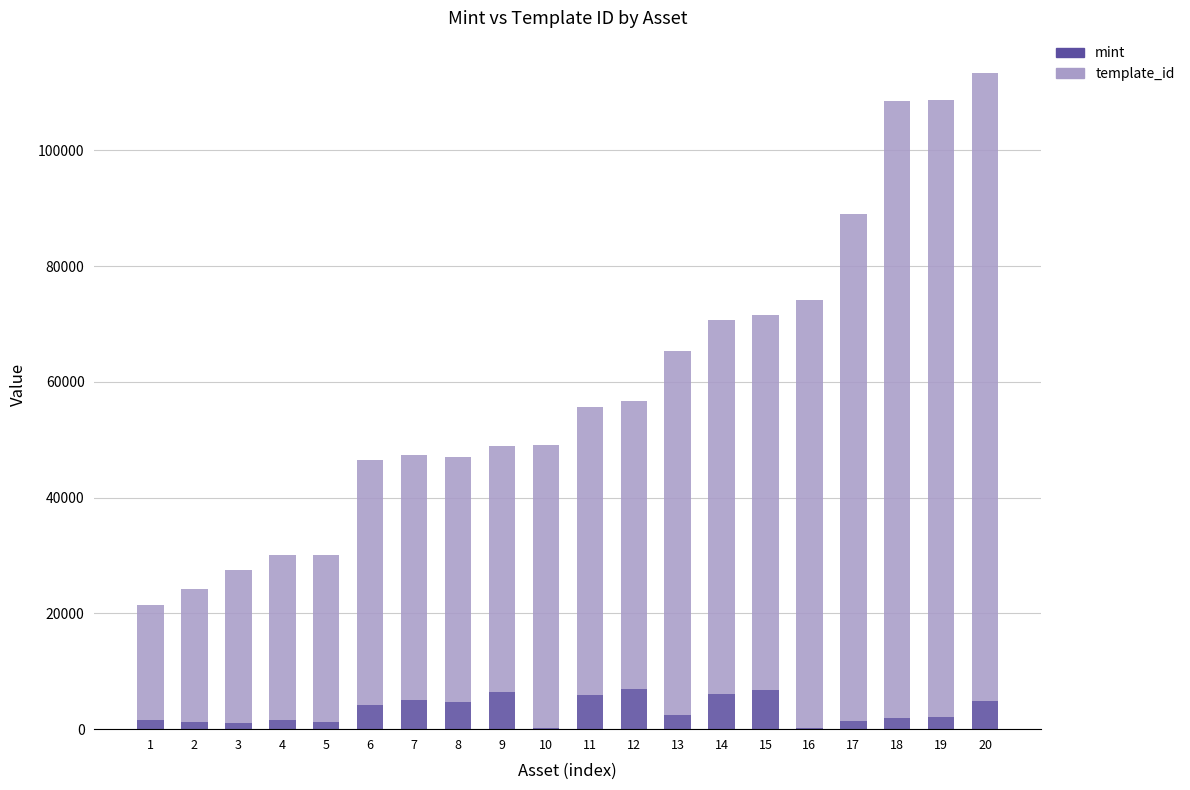

Are the bars grouped side by side (vs. stacked)?

No